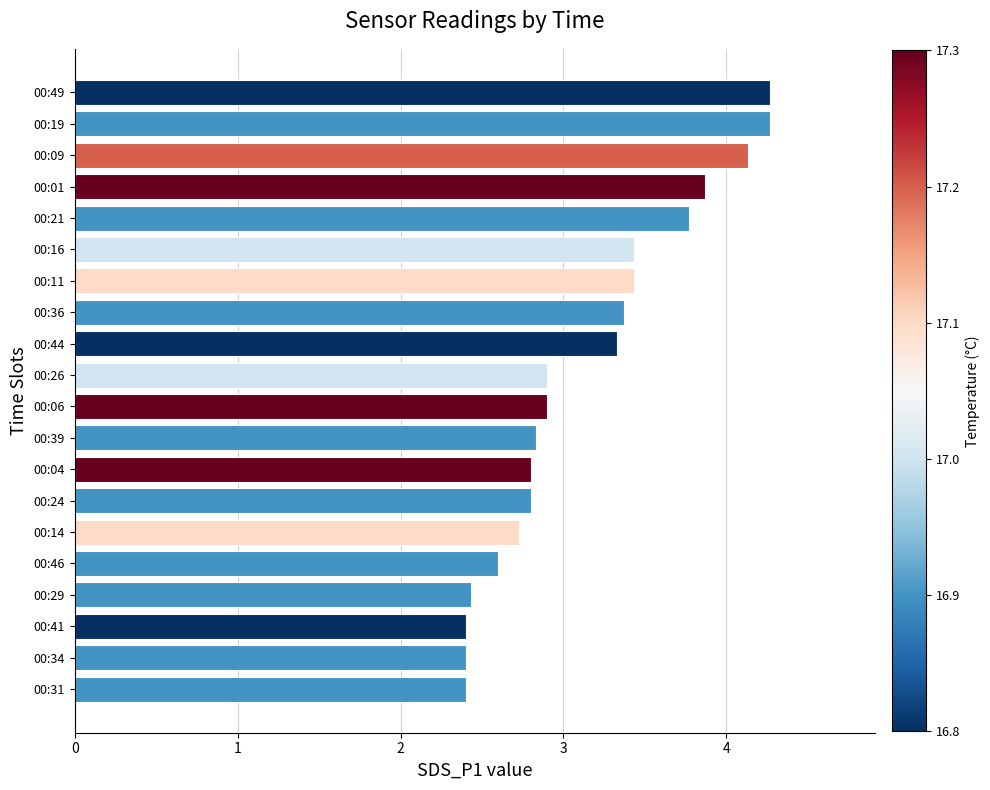

What is the difference between the values at 00:06 and 00:44?

0.4